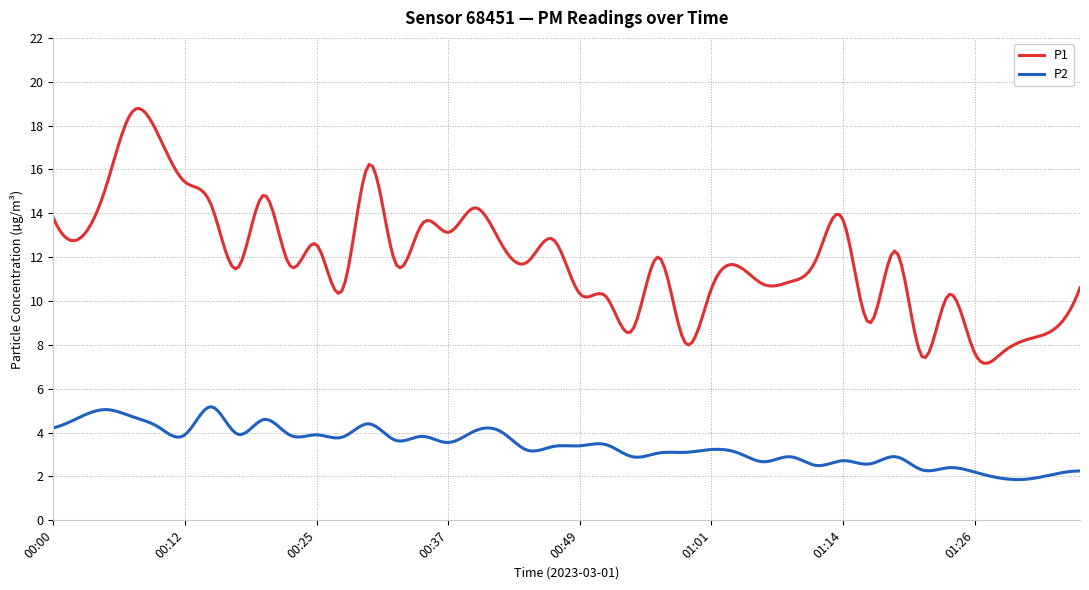

Is this an area chart (filled region under the line)?

No